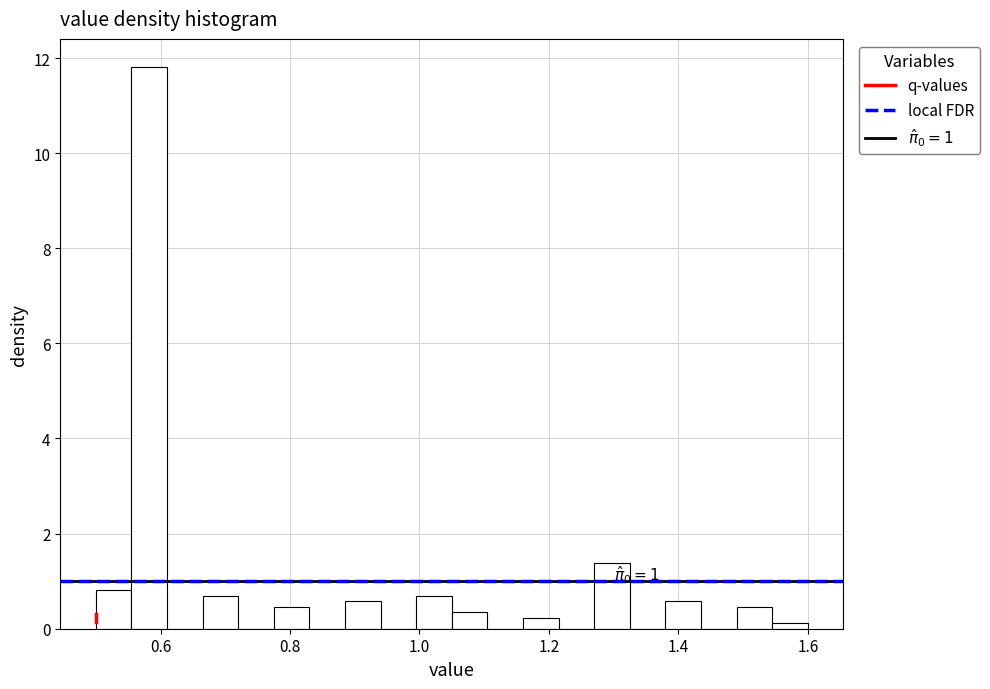

Around what value on the x-axis is the tallest bar? Give the approximate position of its centre, as read against the axis.

0.58